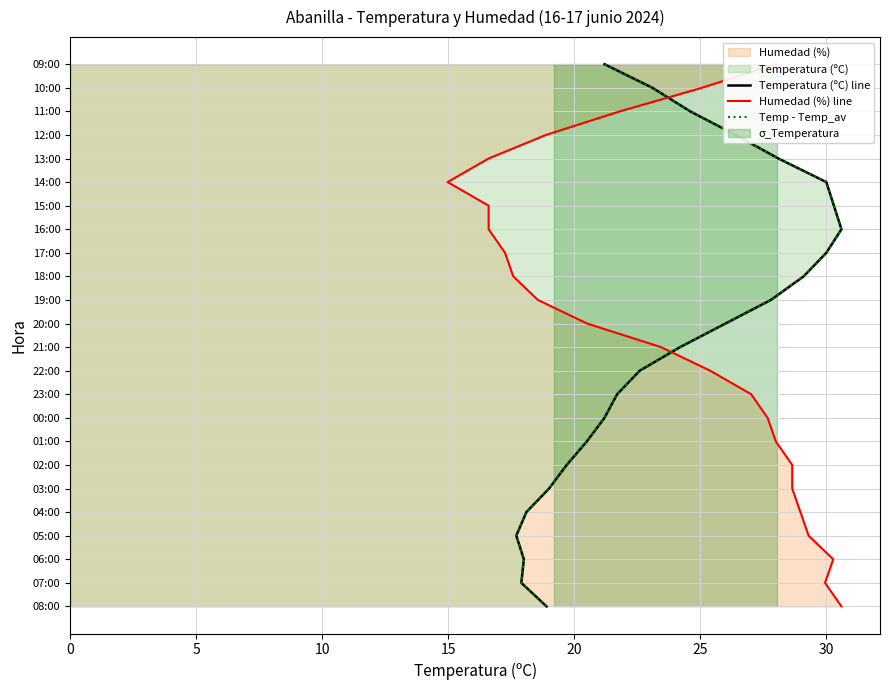

True or false: Temp - Temp_av has a value of 9 at 30.

False